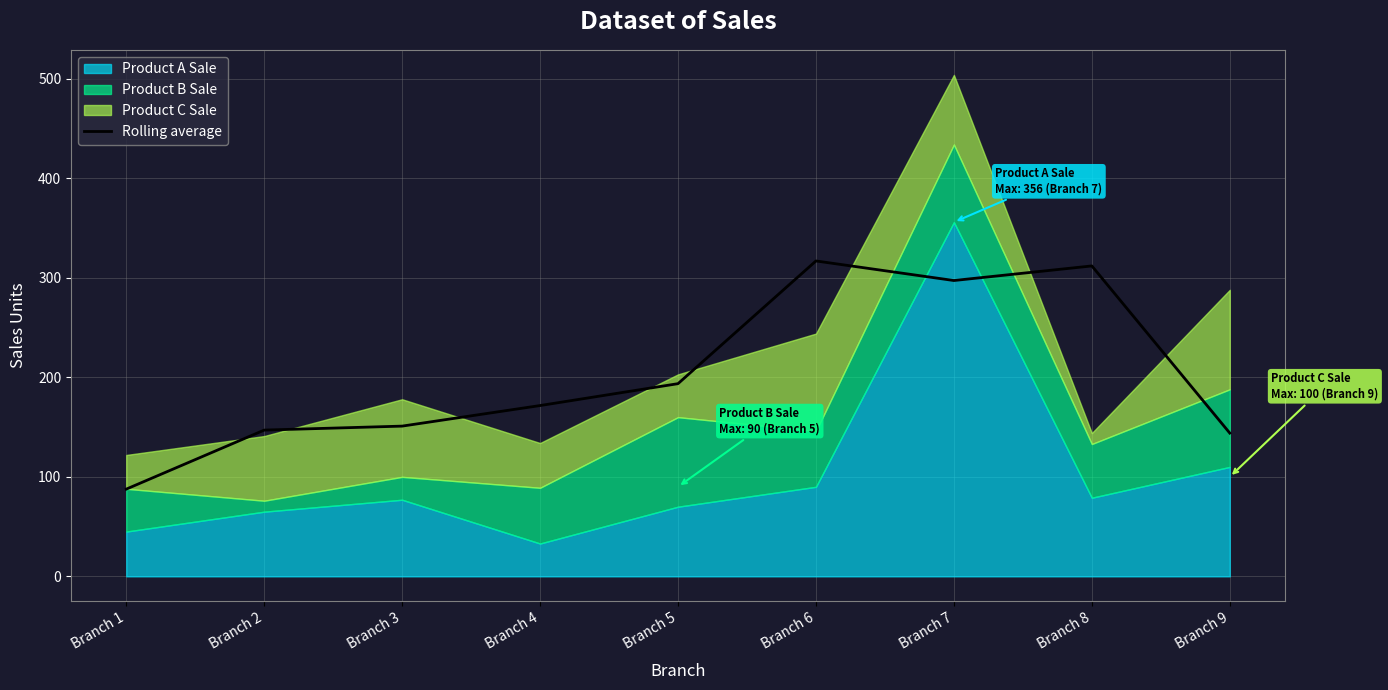

What is the smallest value displayed?

87.7